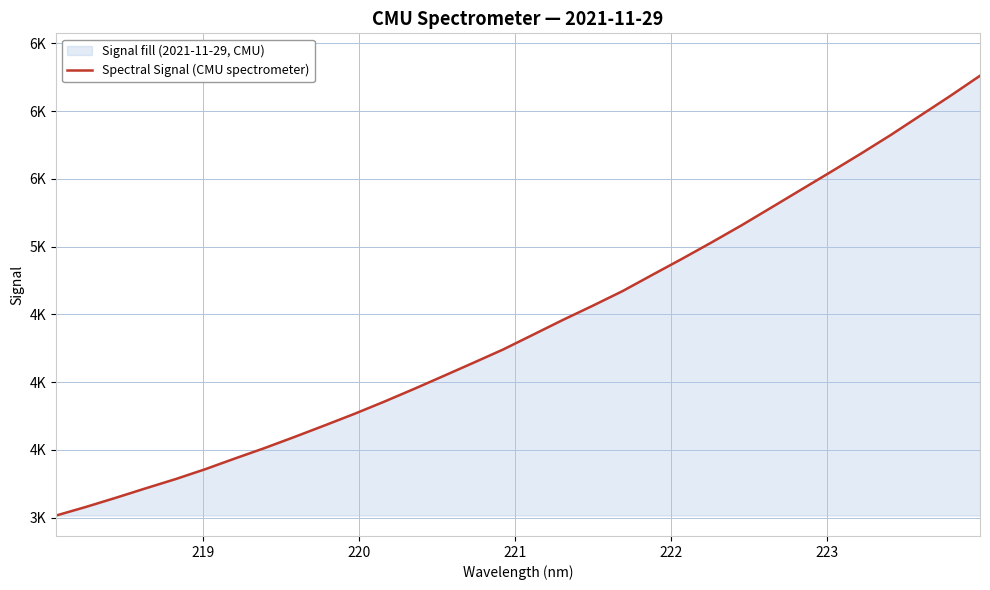

Does the chart display data point markers on the line(s)?

No